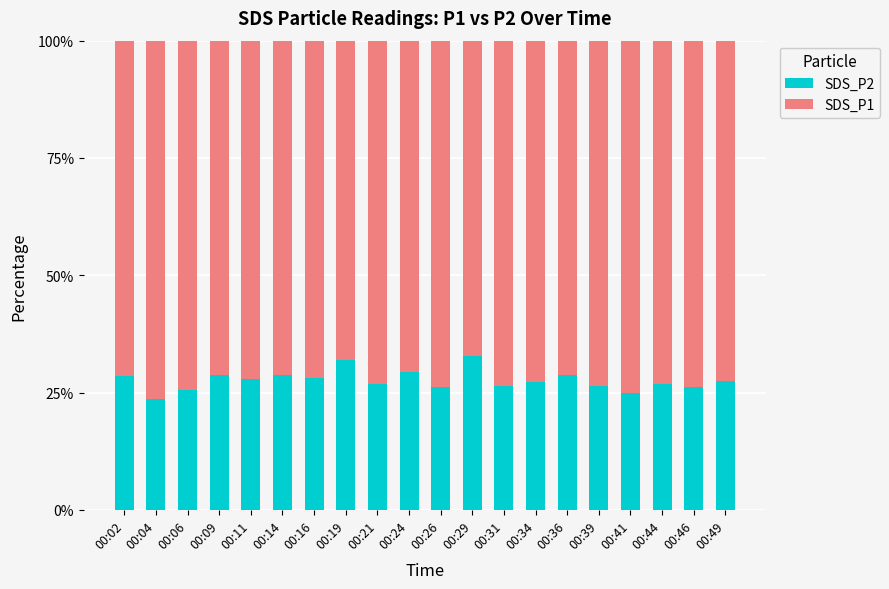

What are all the series names shown in the legend?

SDS_P2, SDS_P1